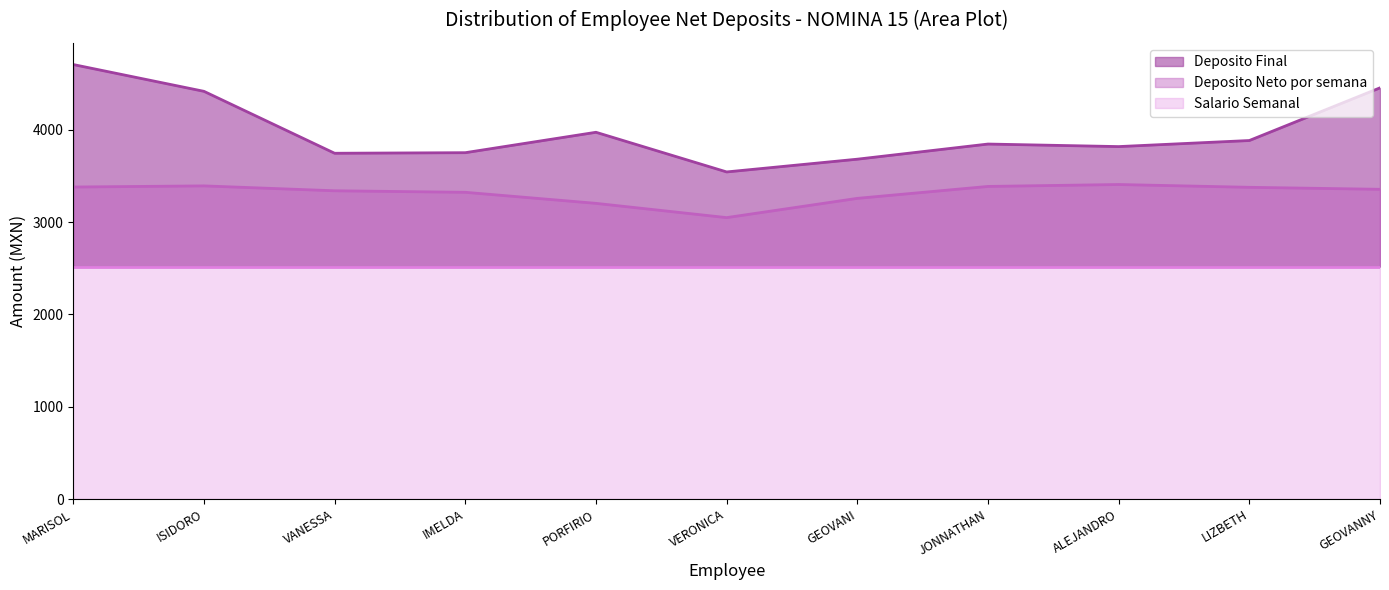

Is it true that Deposito Neto por semana equals 5036.4 at LOPEZ LOPEZ LIZBETH?

False